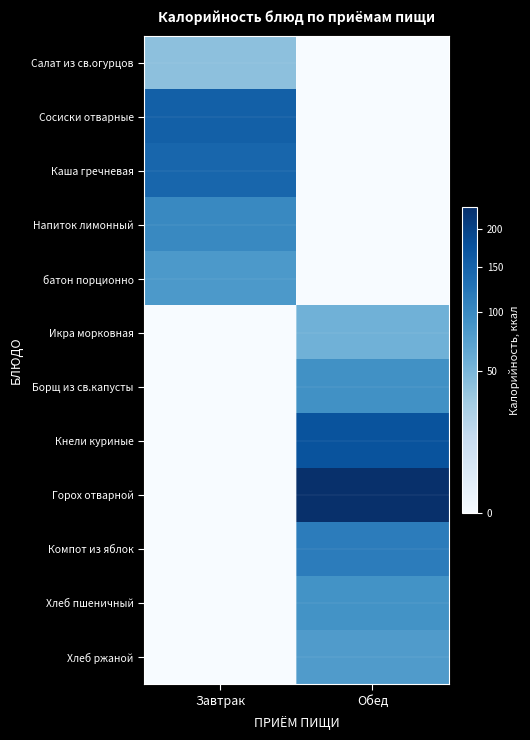

Between Обед and Завтрак, which is larger?

Завтрак